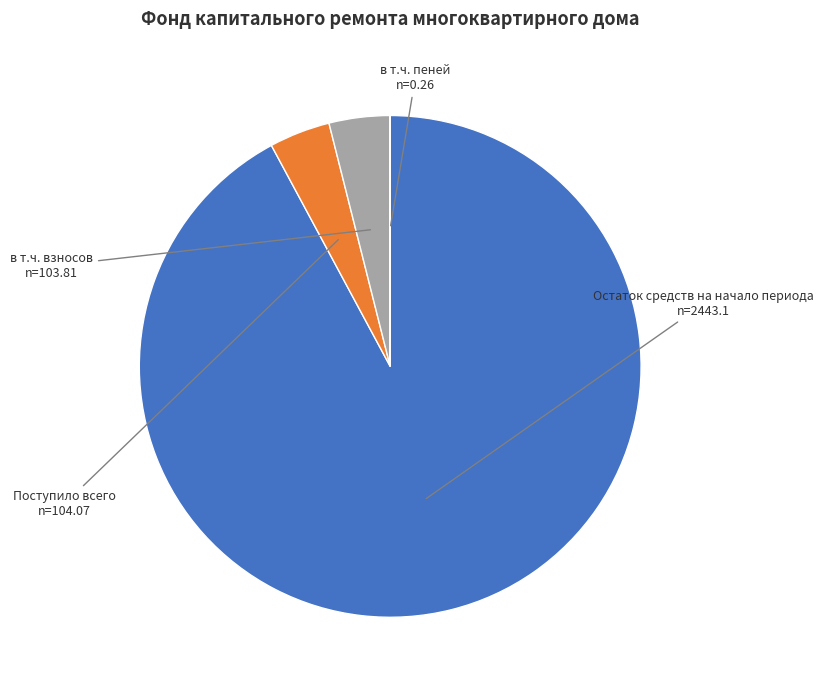

True or false: Поступило всего accounts for 4% of the total.

True